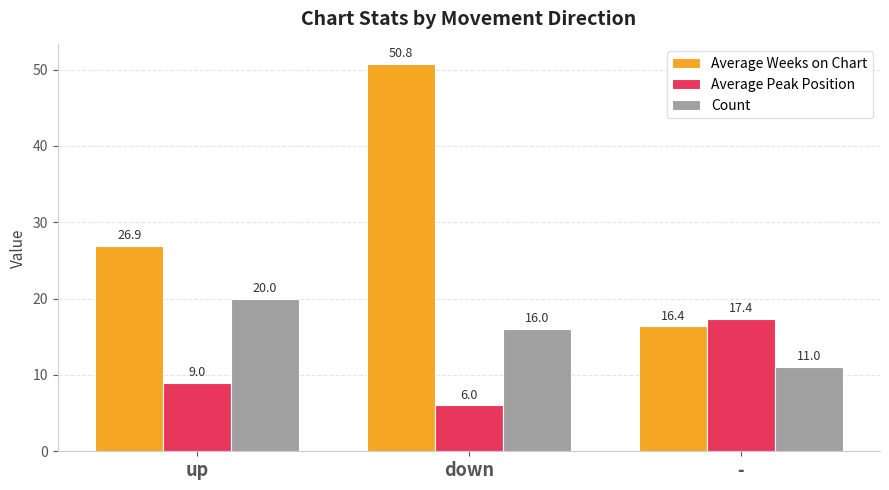

Is it true that Average Peak Position equals 10.3 at -?

False